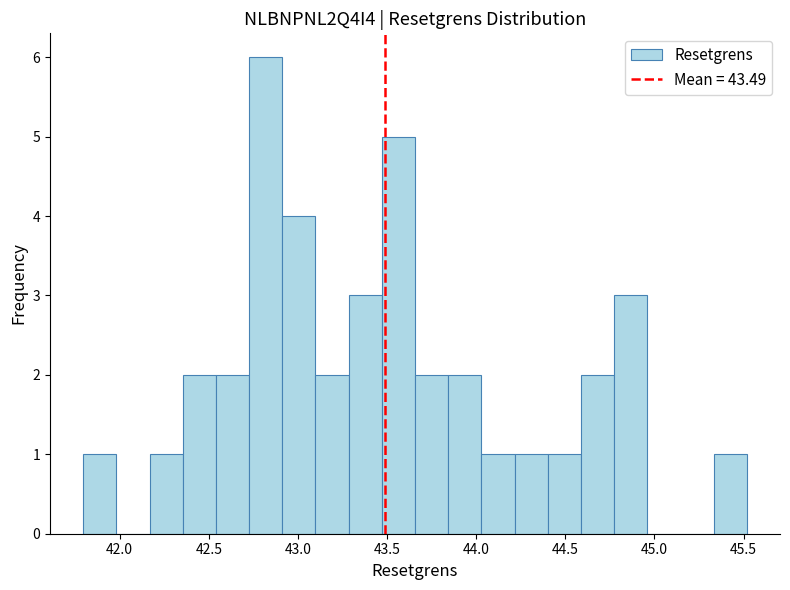

Read against the x-axis, roughly where is the centre of the tallest bar?

42.80